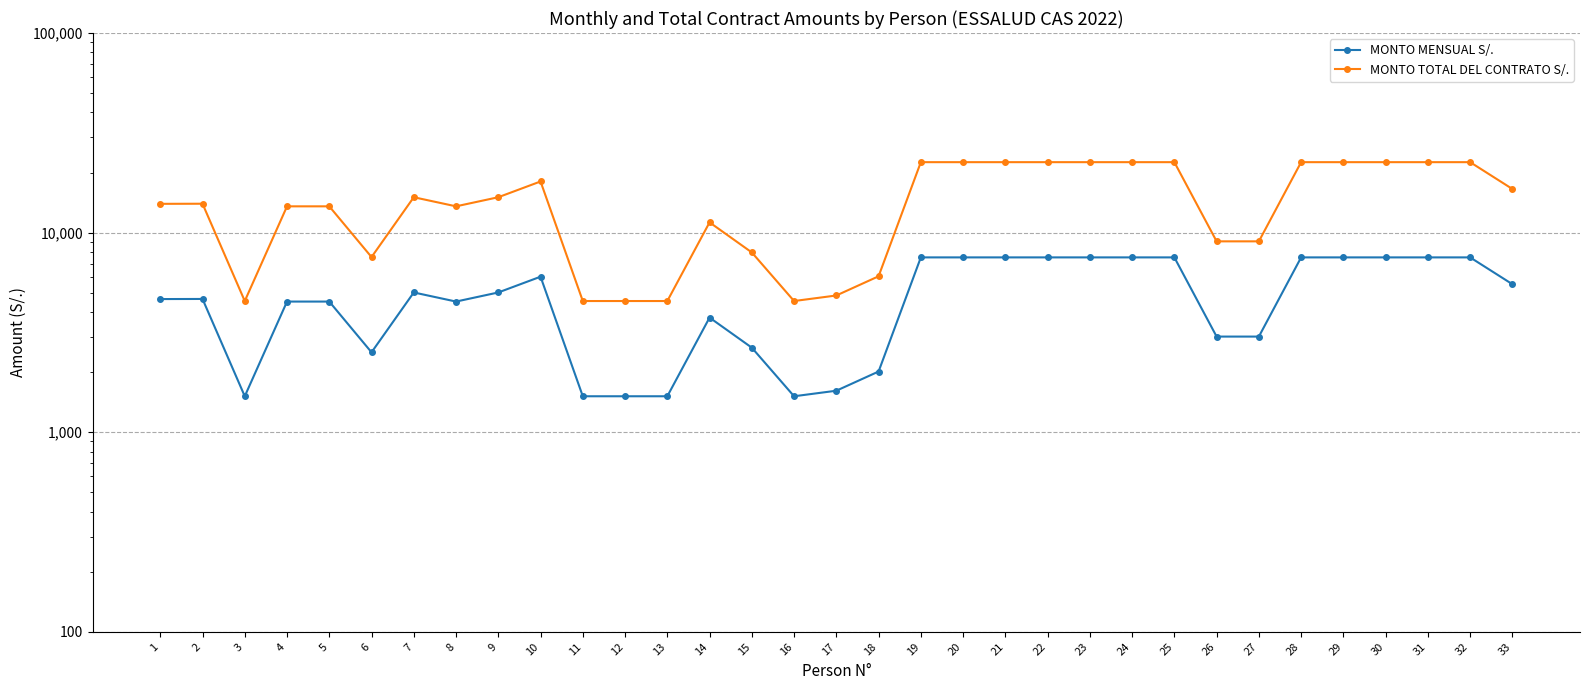

Where is the first local maximum for MONTO TOTAL DEL CONTRATO S/.?

2